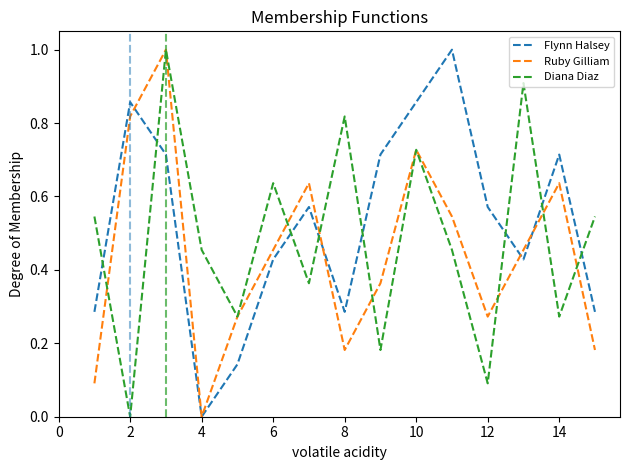

True or false: Diana Diaz and Flynn Halsey intersect in this chart.

True